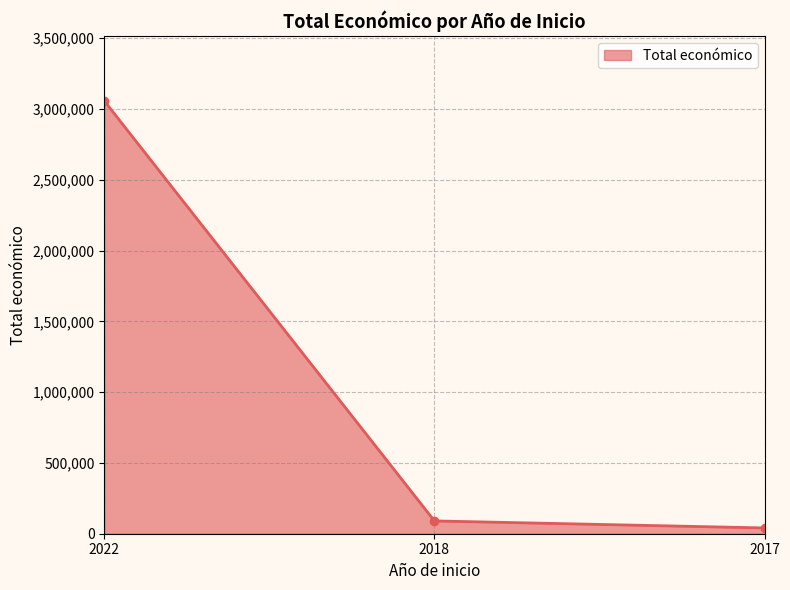

What is the sum of all values?

3188291